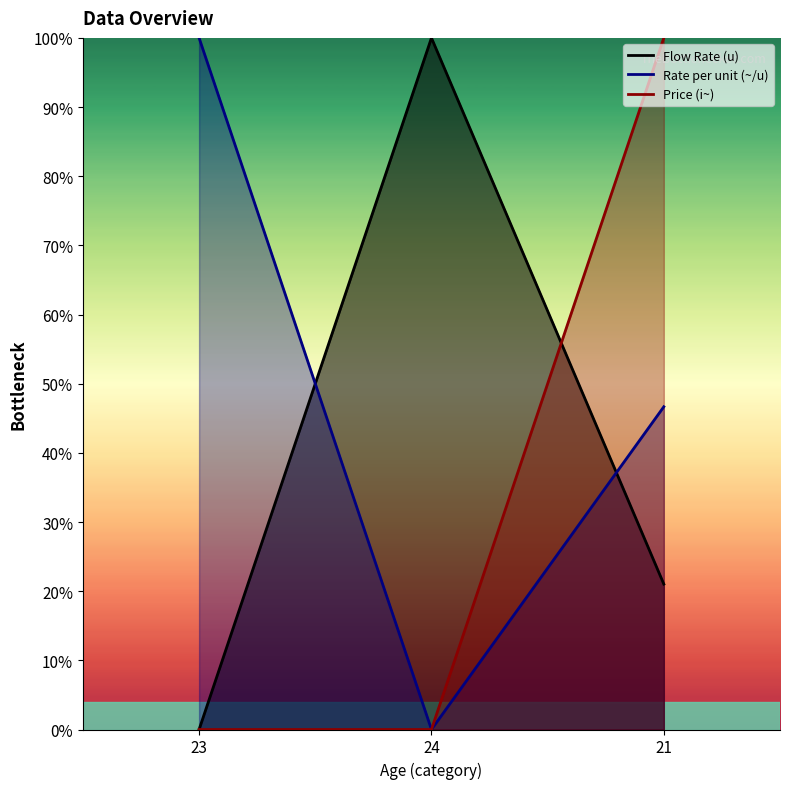

The value of Flow Rate (u) at 23 is 68.3. True or false?

False